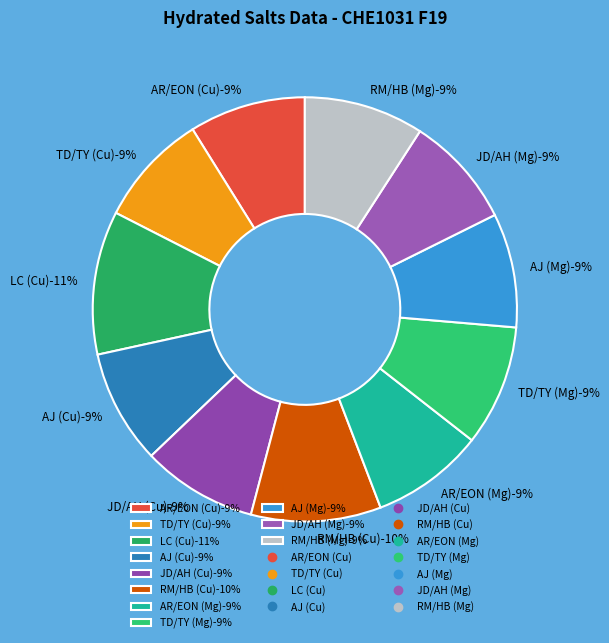

Count the number of slices in the pie.

11